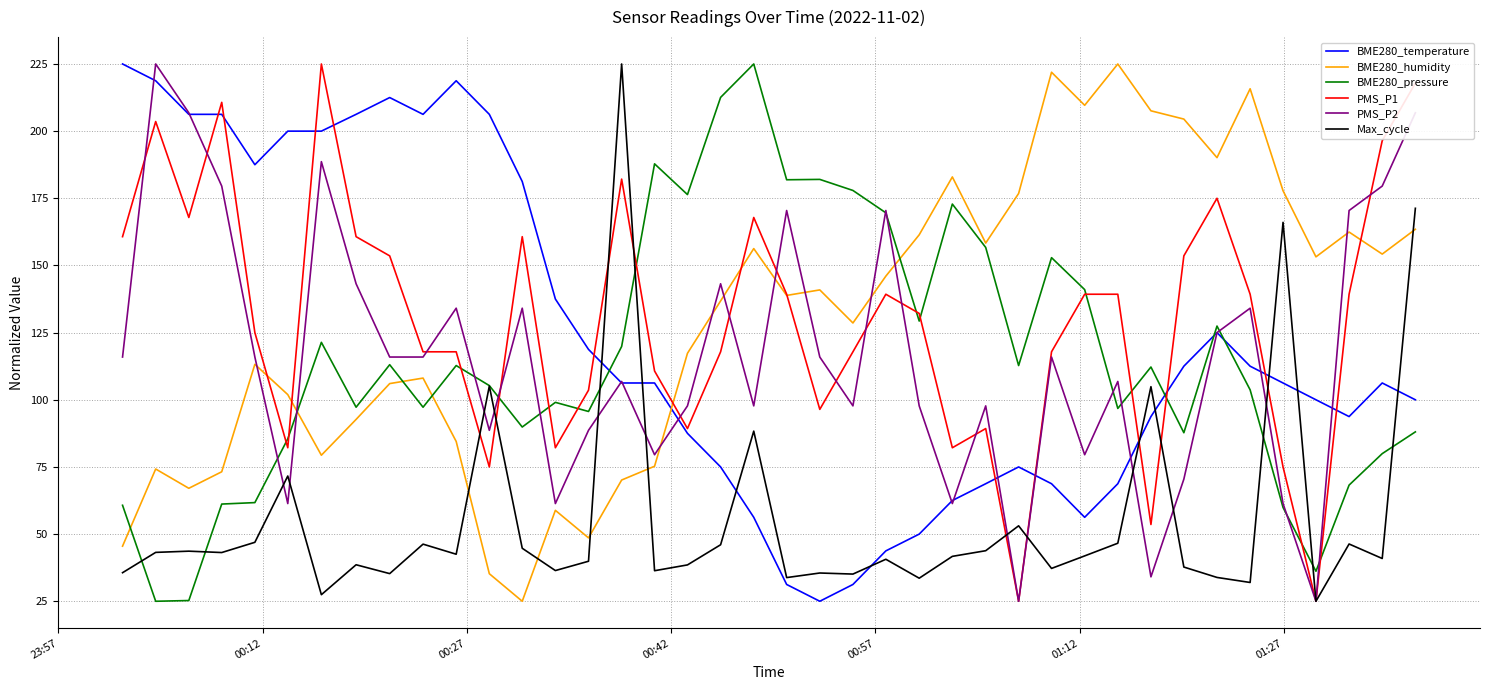

True or false: BME280_temperature has more than 1 points higher than both neighbors.

True